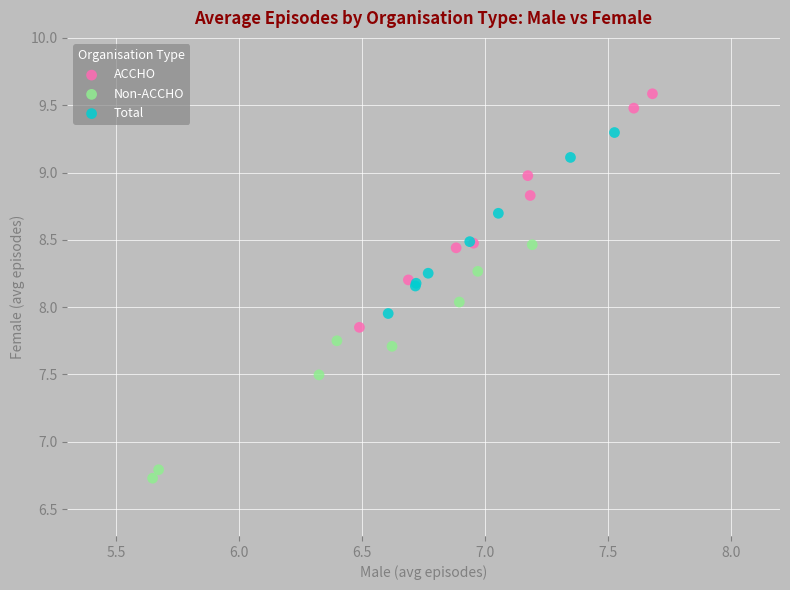

Which series contains the highest Y value?

ACCHO